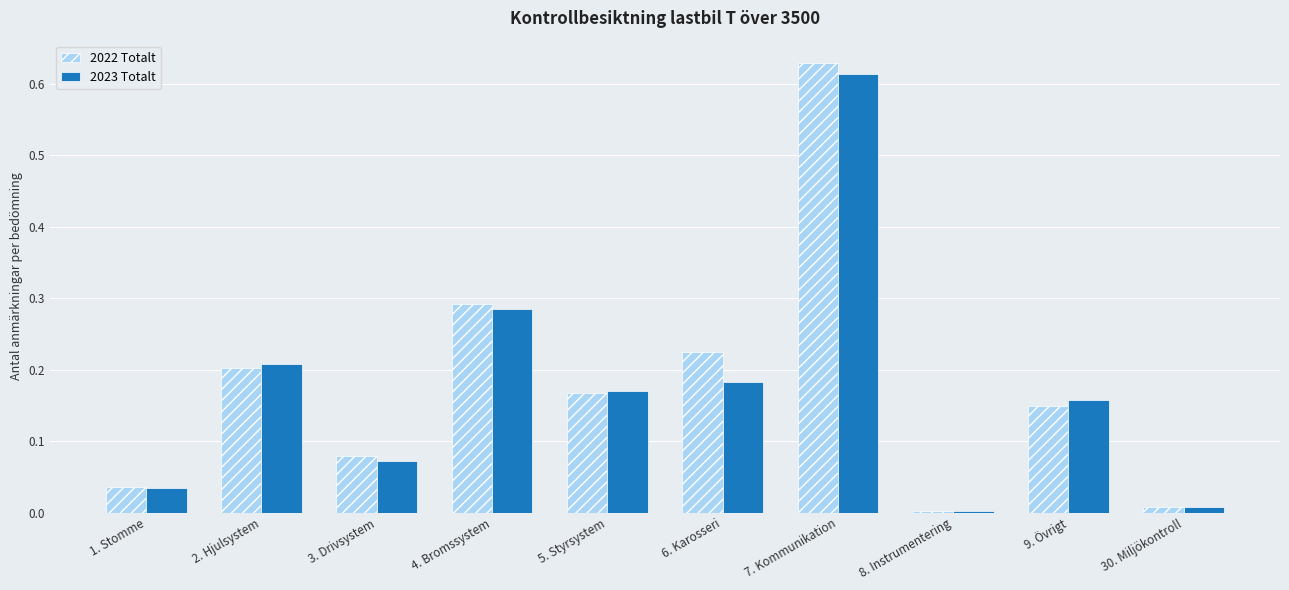

Which series has the largest total across all categories?

2022 Totalt